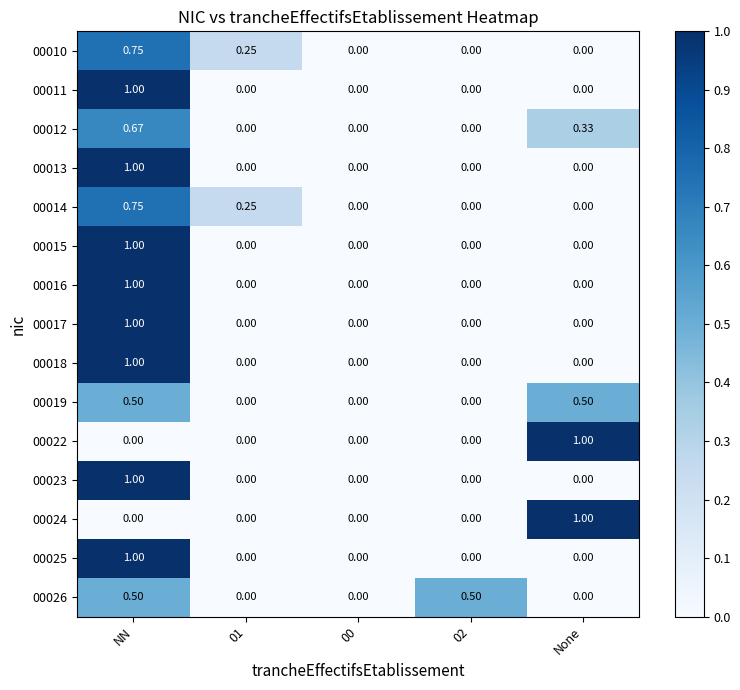

At which category is the sum across all series the highest?

NN